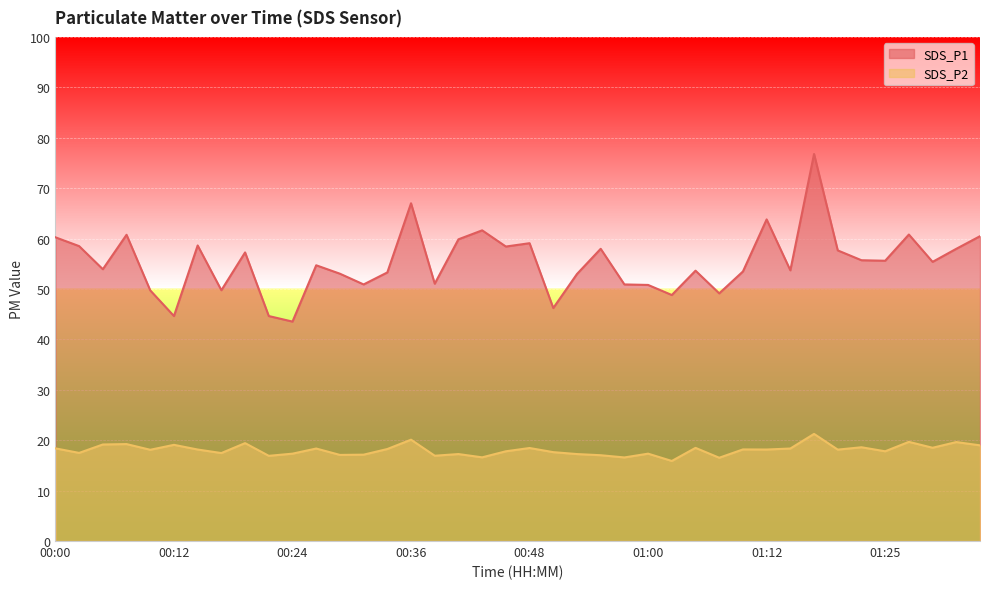

List the series in order of their overall mean, lowest first.

SDS_P2, SDS_P1